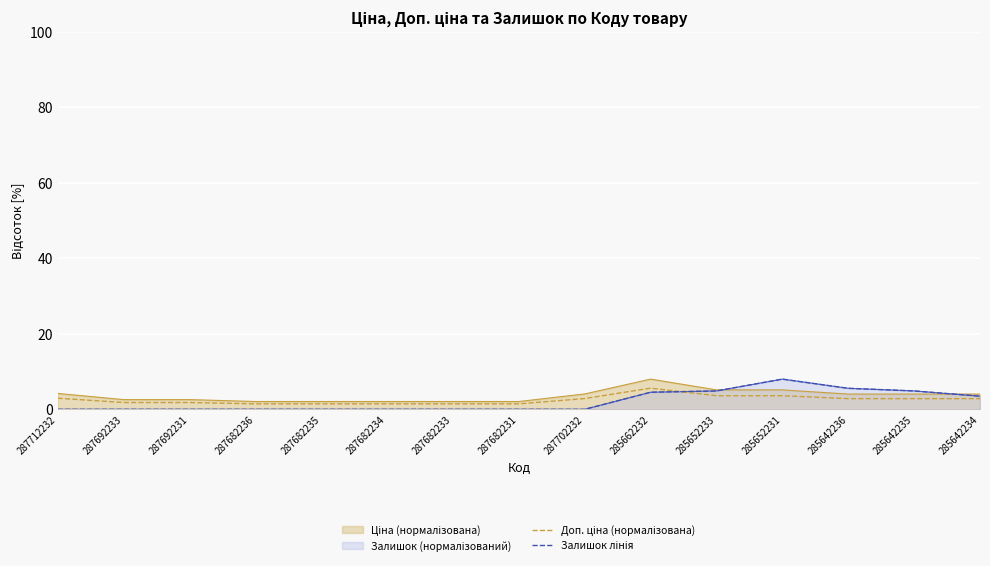

True or false: Залишок лінія and Доп. ціна (нормалізована) intersect in this chart.

True